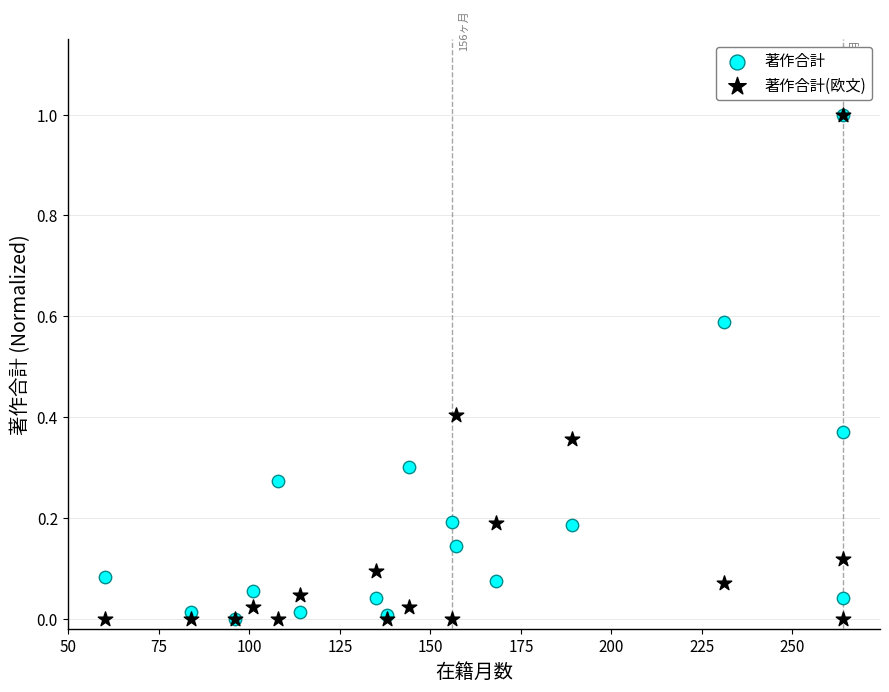

What are all the series names shown in the legend?

著作合計, 著作合計(欧文)